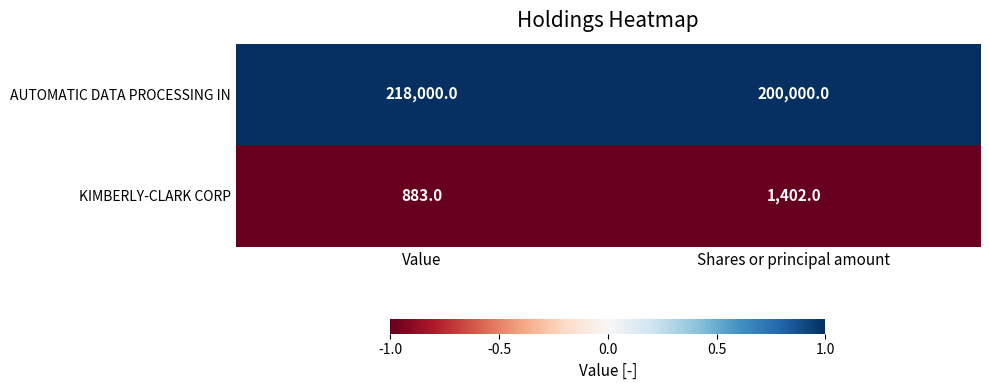

Is the value of KIMBERLY-CLARK CORP at Value greater than the value of AUTOMATIC DATA PROCESSING IN at Shares or principal amount?

No